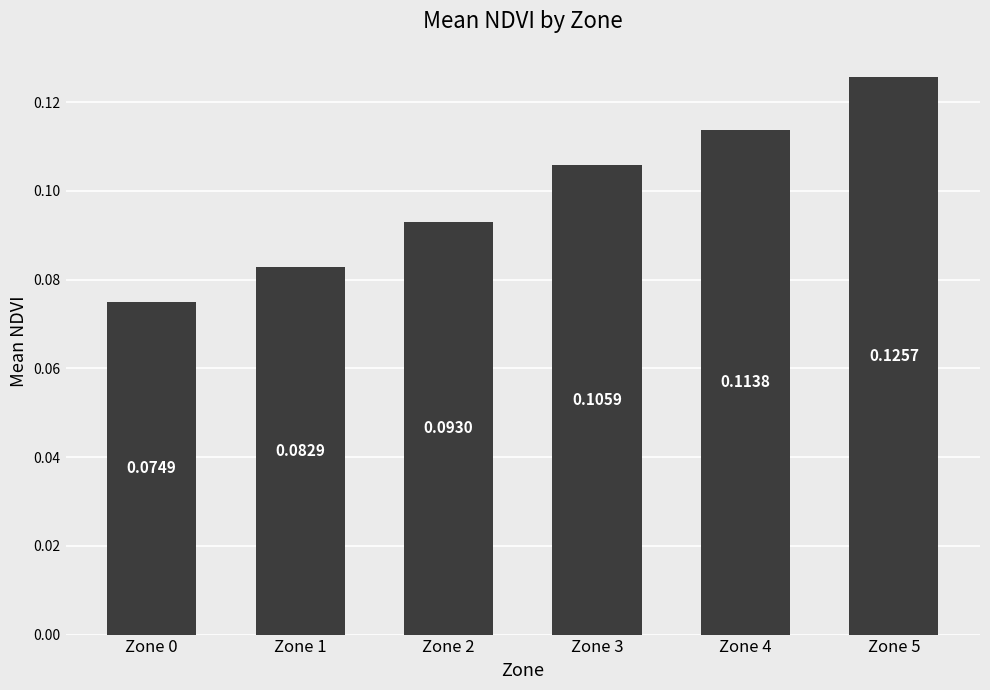

List the labels in order of value, smallest first.

Zone 0, Zone 1, Zone 2, Zone 3, Zone 4, Zone 5